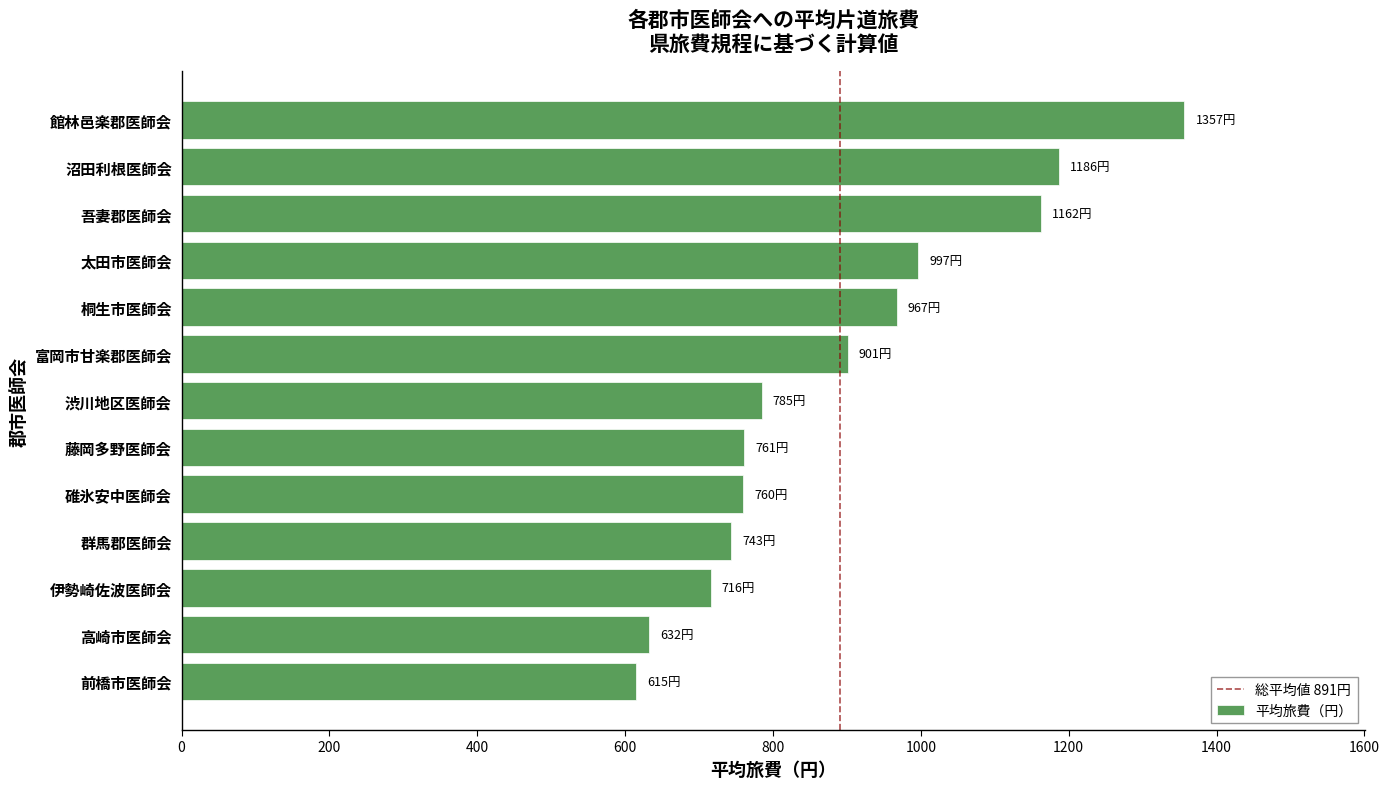

Is it true that the value at 渋川地区医師会 is 230.5?

False